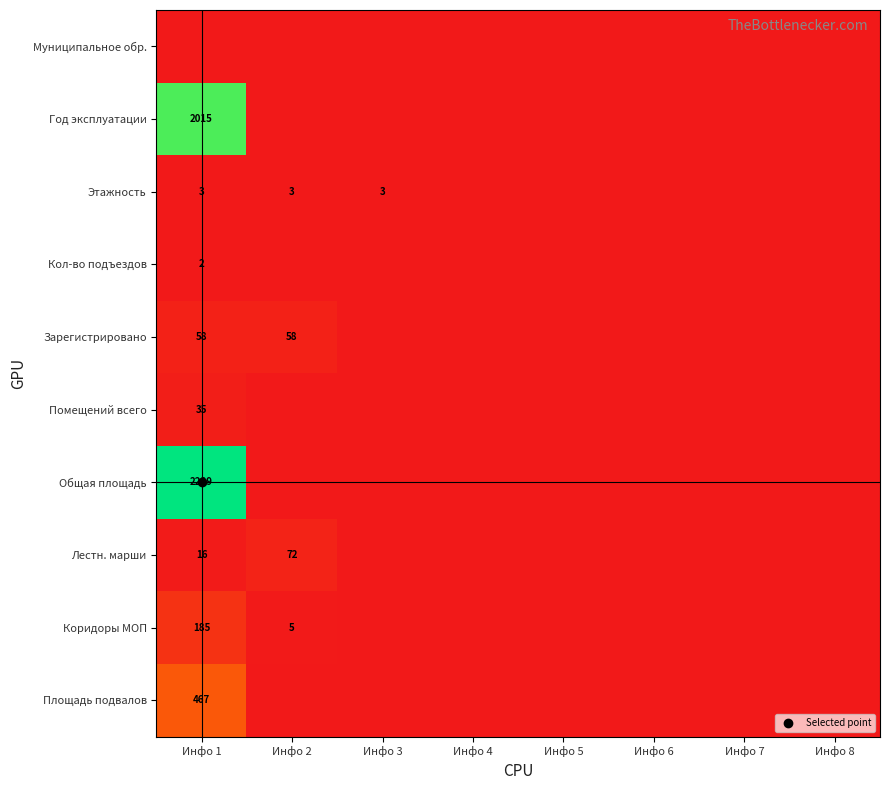

Which category has the highest value in the Площадь подвалов series?

Инфо 1